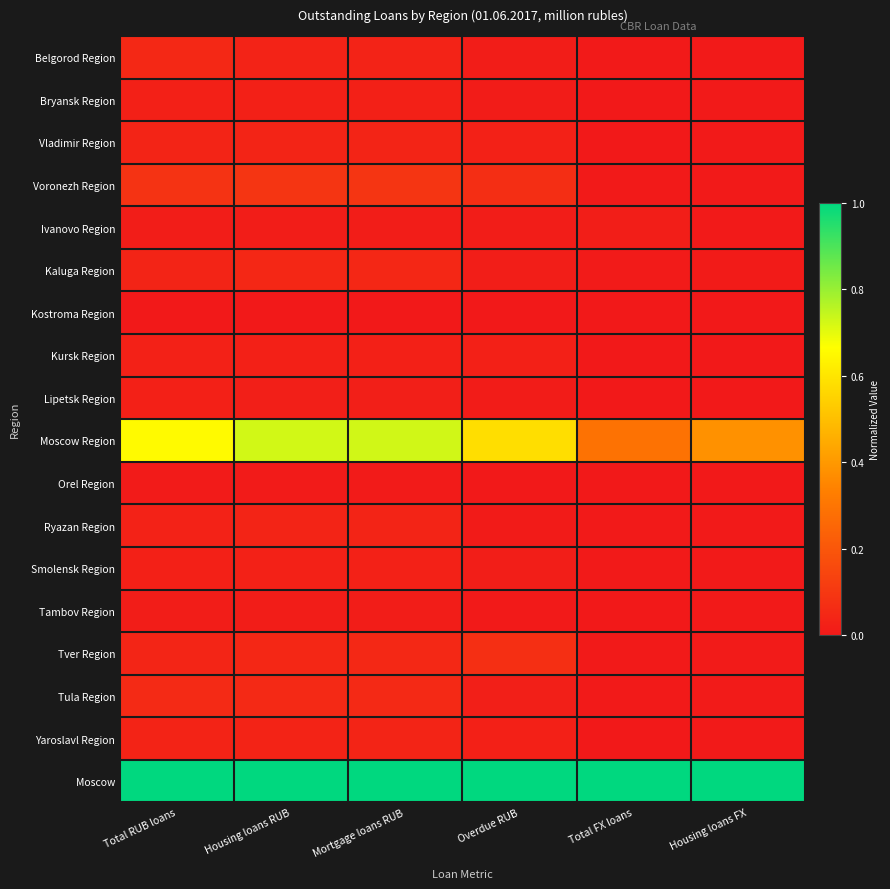

How many data points does each series have?

6